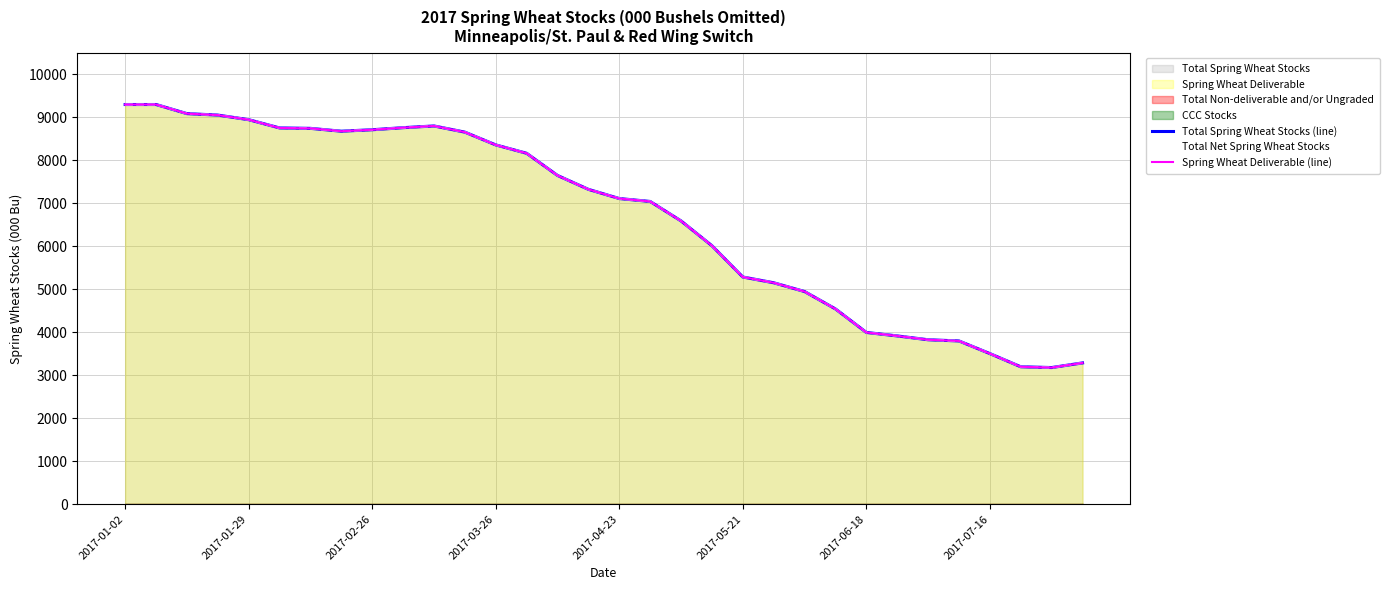

How many data points in Total Spring Wheat Stocks (line) are less than 7326?

16